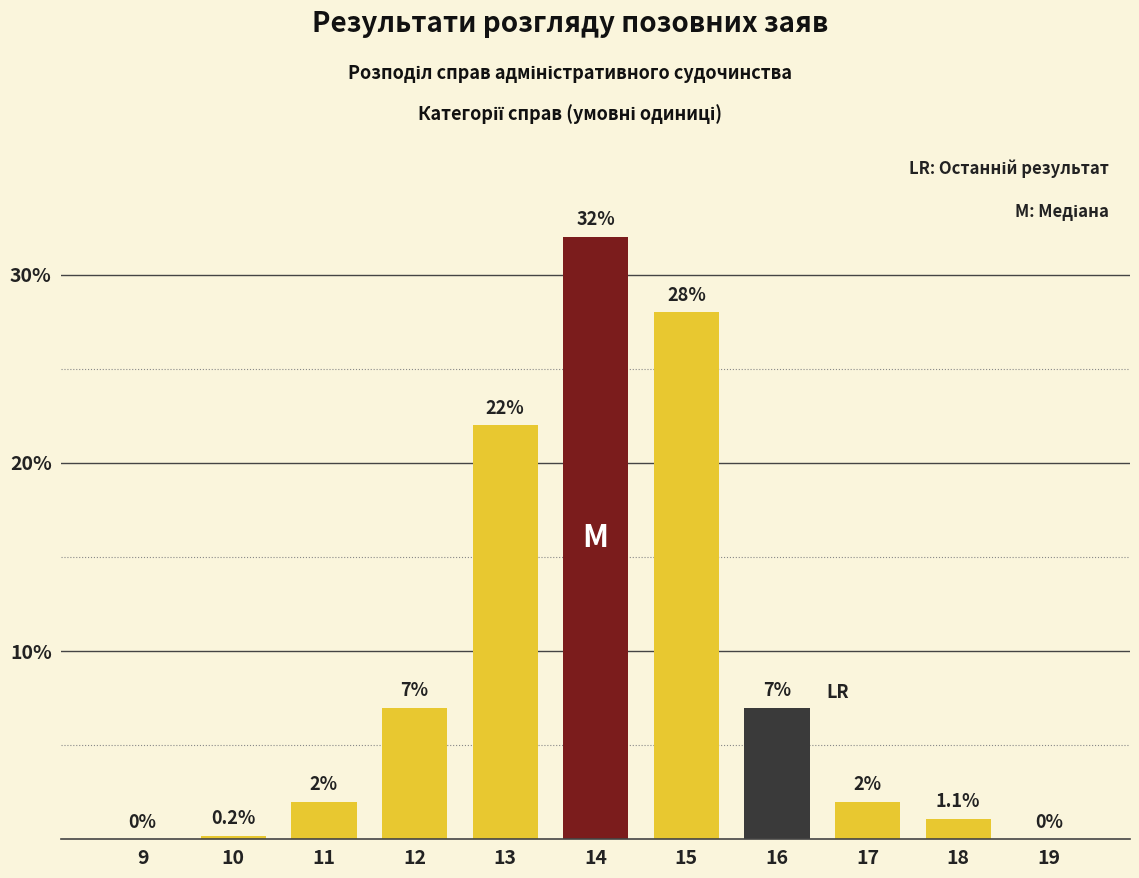

Reading left to right, extract all data points from this chart.

9=0.0	10=0.2	11=2.0	12=7.0	13=22.0	14=32.0	15=28.0	16=7.0	17=2.0	18=1.1	19=0.0